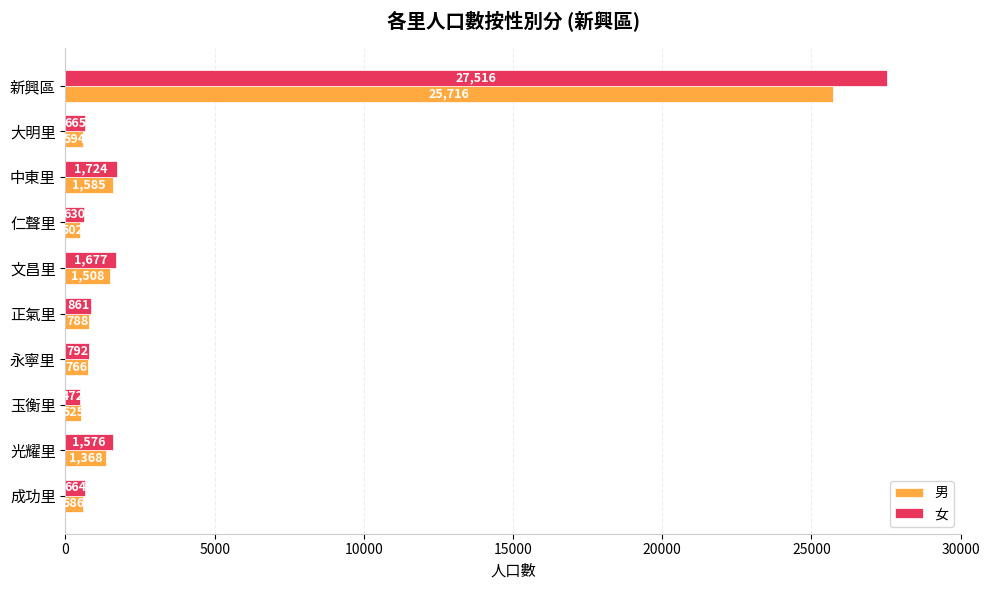

How many values in the 女 series are below 861?

5